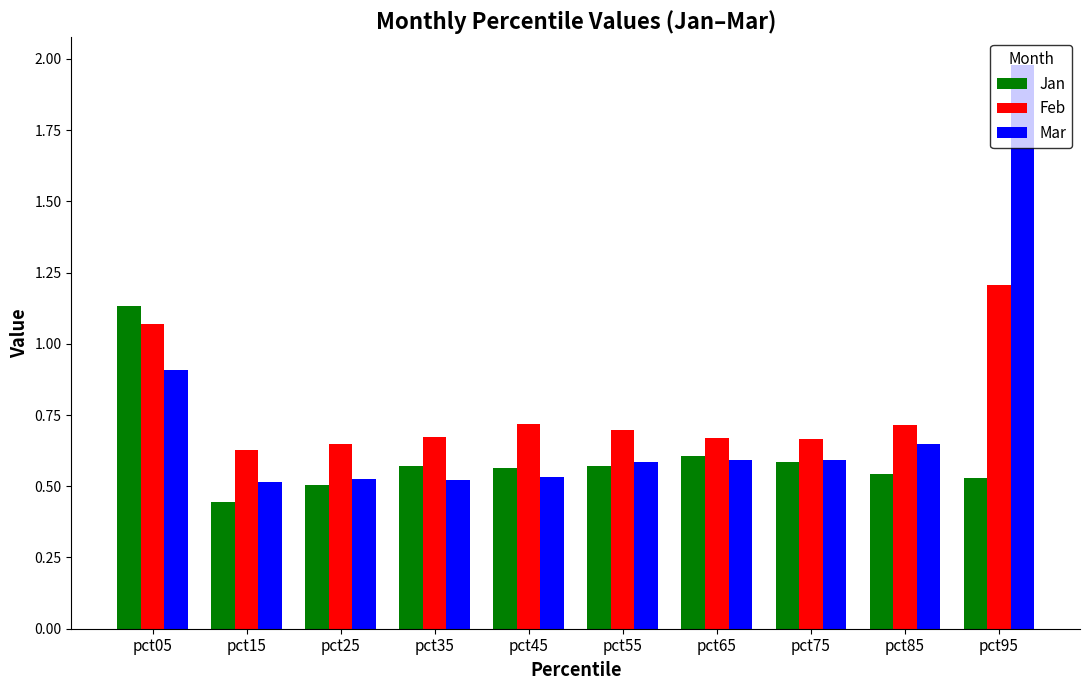

What is the difference between the highest and lowest values at pct85?

0.2